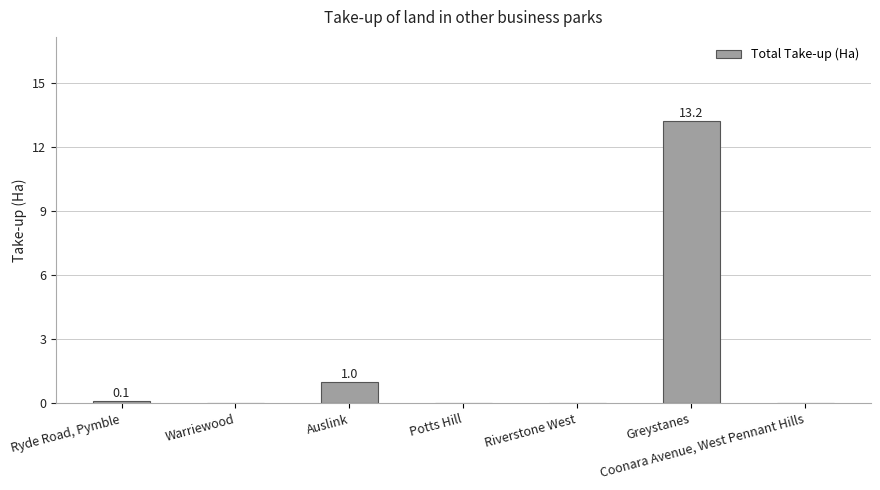

Is it true that the value at Greystanes is 3.0?

False